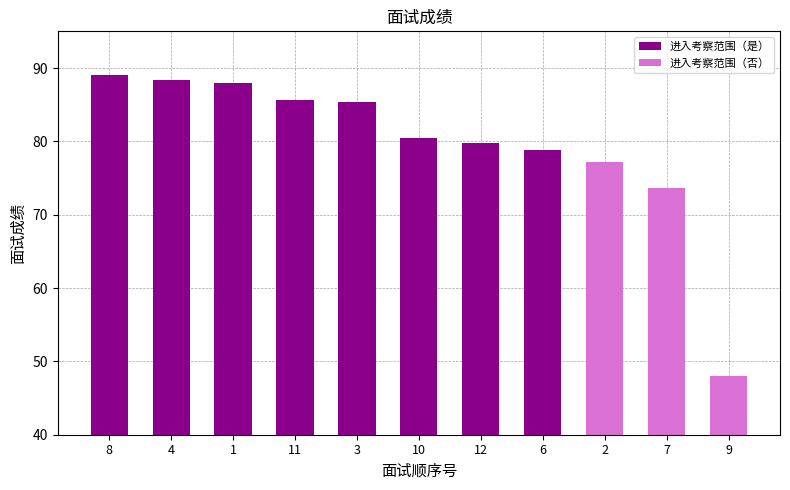

What is the approximate value at 1?

88.0